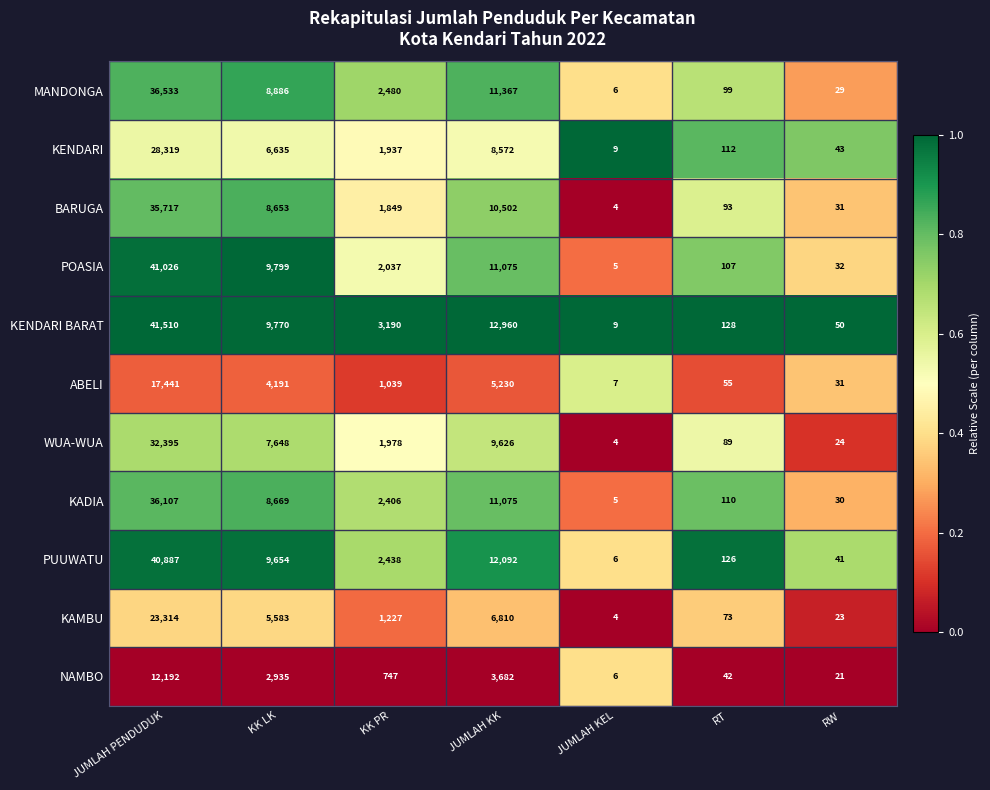

The value of KENDARI at RT is 149. True or false?

False